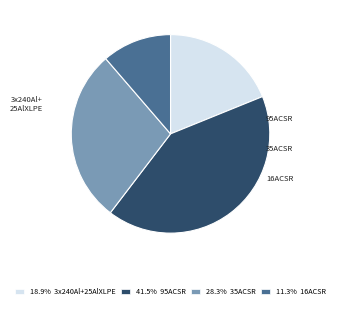

Is there any slice that represents more than half of the pie?

No